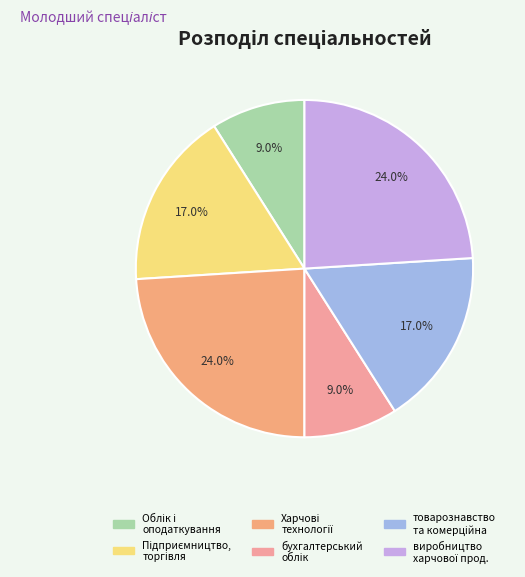

How many slices are in this pie chart?

6